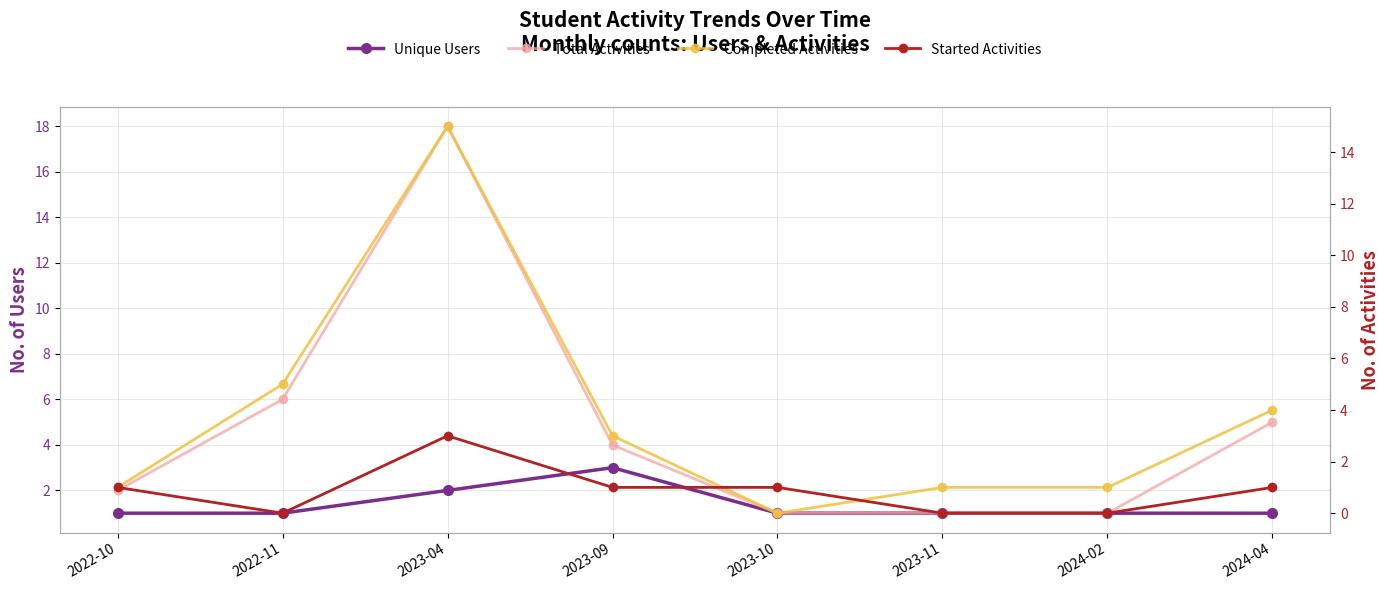

The value of Completed Activities at 2023-10 is 9. True or false?

False